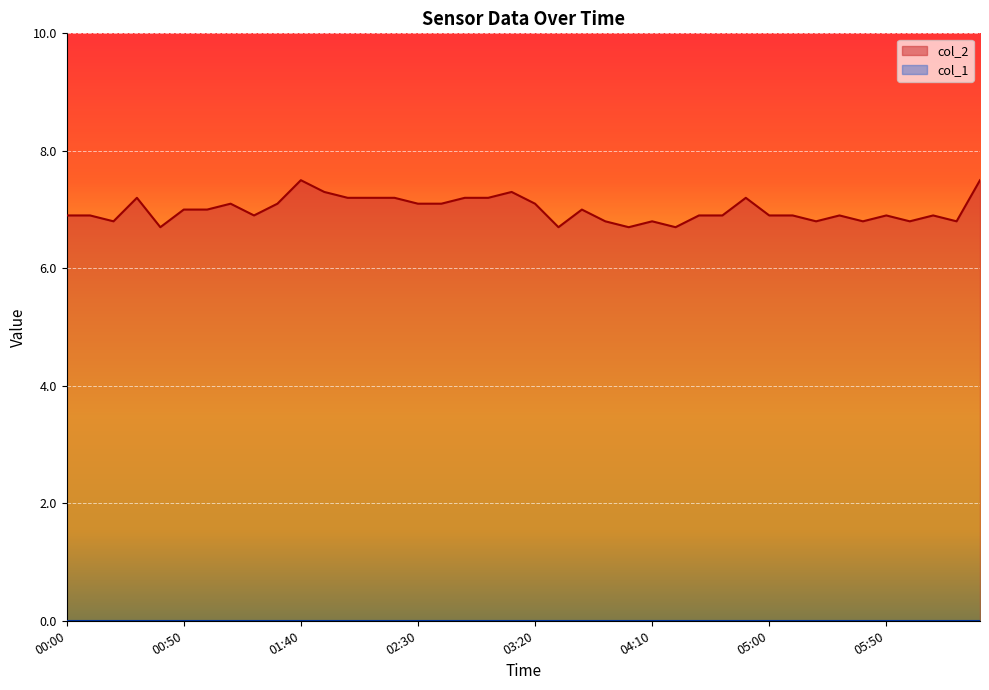

What is the ratio of the value at 00:50 to the value at 01:00?

1.0